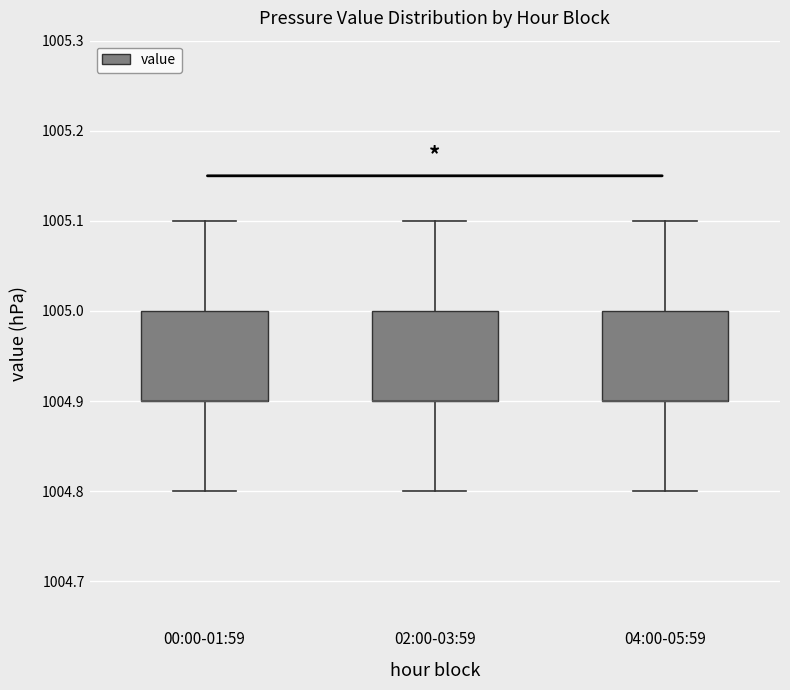

Reading left to right, transcribe this box plot: for each box, give where its median line is, the range the box spans, and where its two whiskers end, as read against the y-axis. The values are not printed on the chart, so give them approximately, as read against the axis.

00:00-01:59: median 1004.9 (drawn on the box's lower edge), box 1004.9 to 1005.0, whiskers 1004.8 to 1005.1
02:00-03:59: median 1004.9 (drawn on the box's lower edge), box 1004.9 to 1005.0, whiskers 1004.8 to 1005.1
04:00-05:59: median 1004.9 (drawn on the box's lower edge), box 1004.9 to 1005.0, whiskers 1004.8 to 1005.1